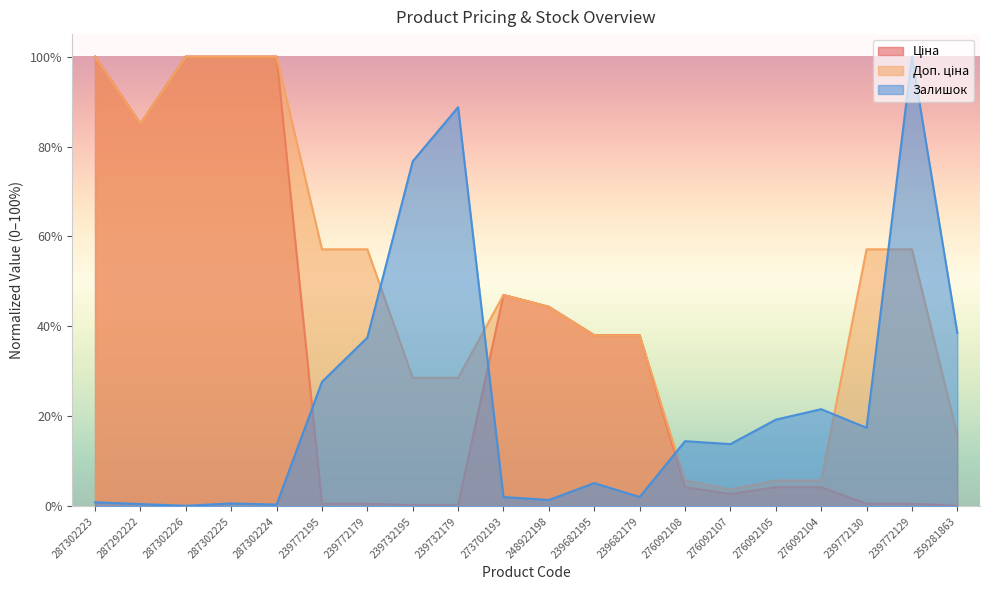

Which series has the largest range (max minus min)?

Залишок